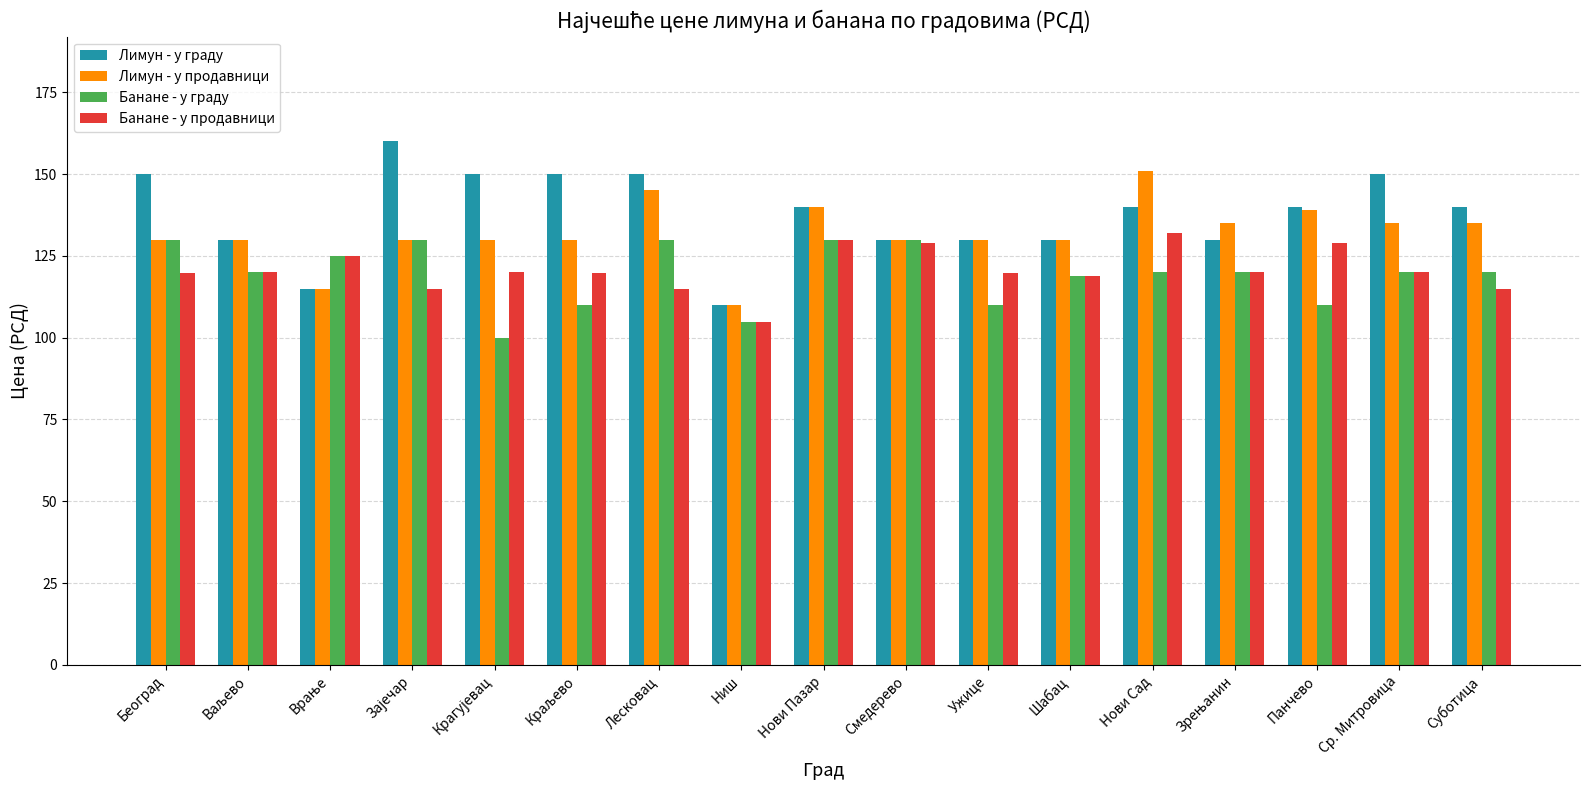

What are all the series names shown in the legend?

Лимун - у граду, Лимун - у продавници, Банане - у граду, Банане - у продавници